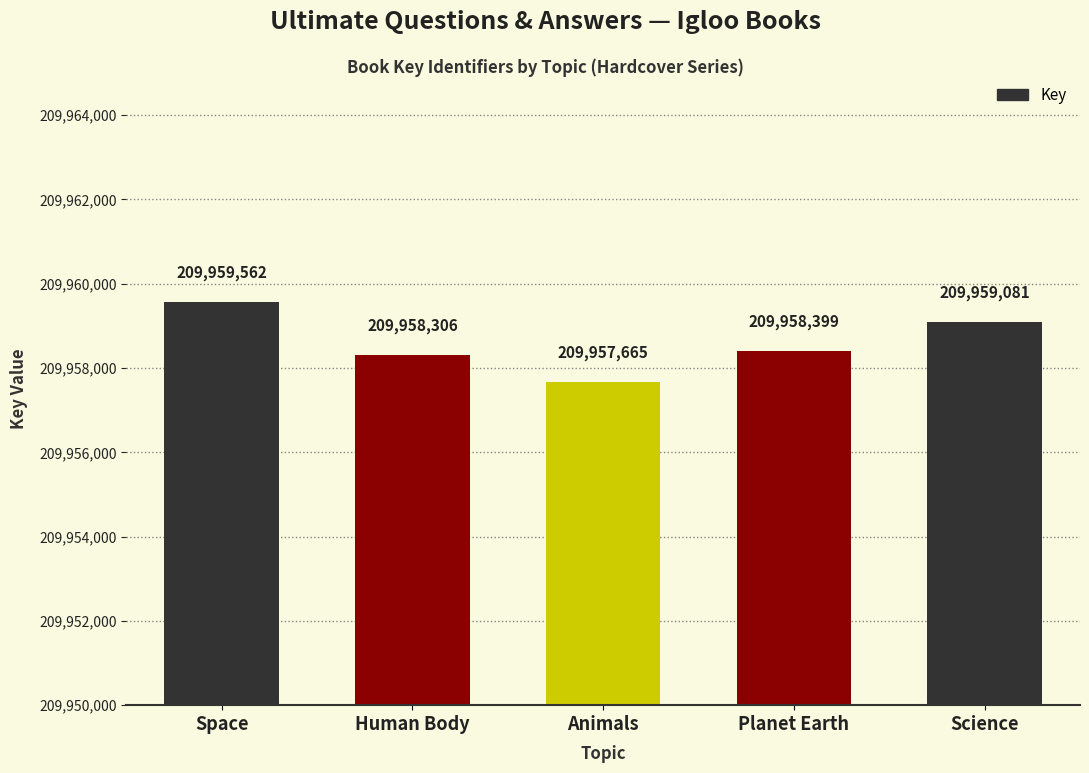

How many data points are less than 209958399?

2